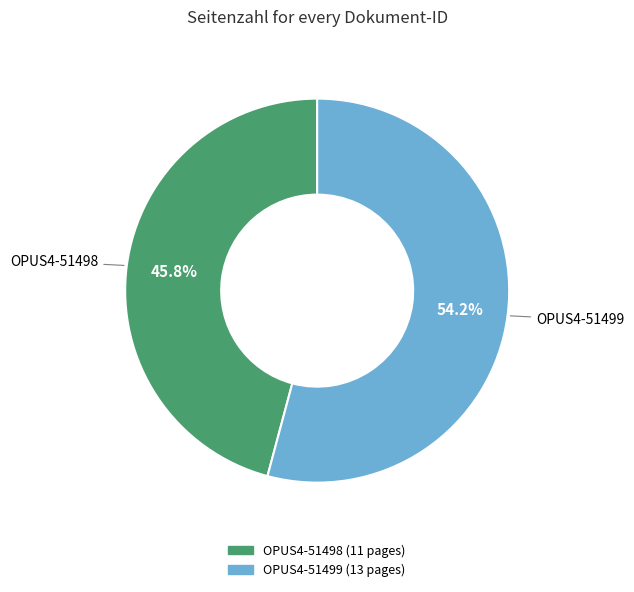

To the nearest percent, what is the difference between the largest and smallest slice percentages?

8%